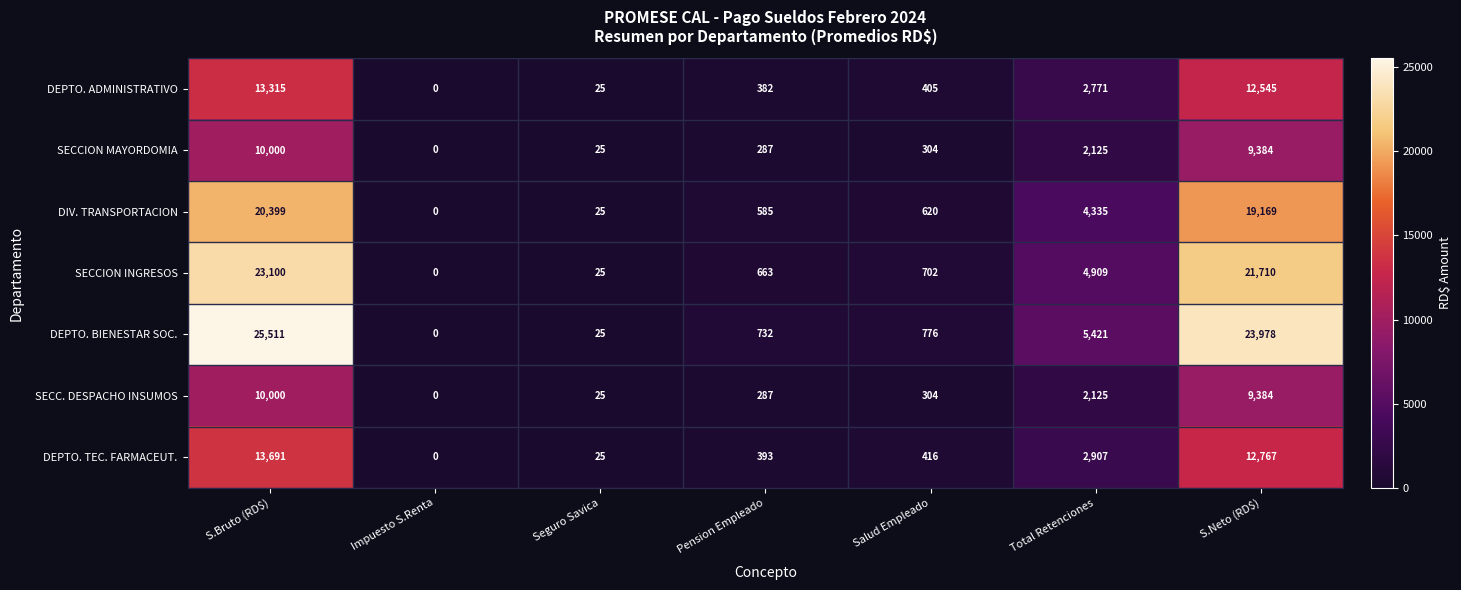

What is the sum of the SECC. DESPACHO INSUMOS values at Total Retenciones and Pension Empleado?

2412